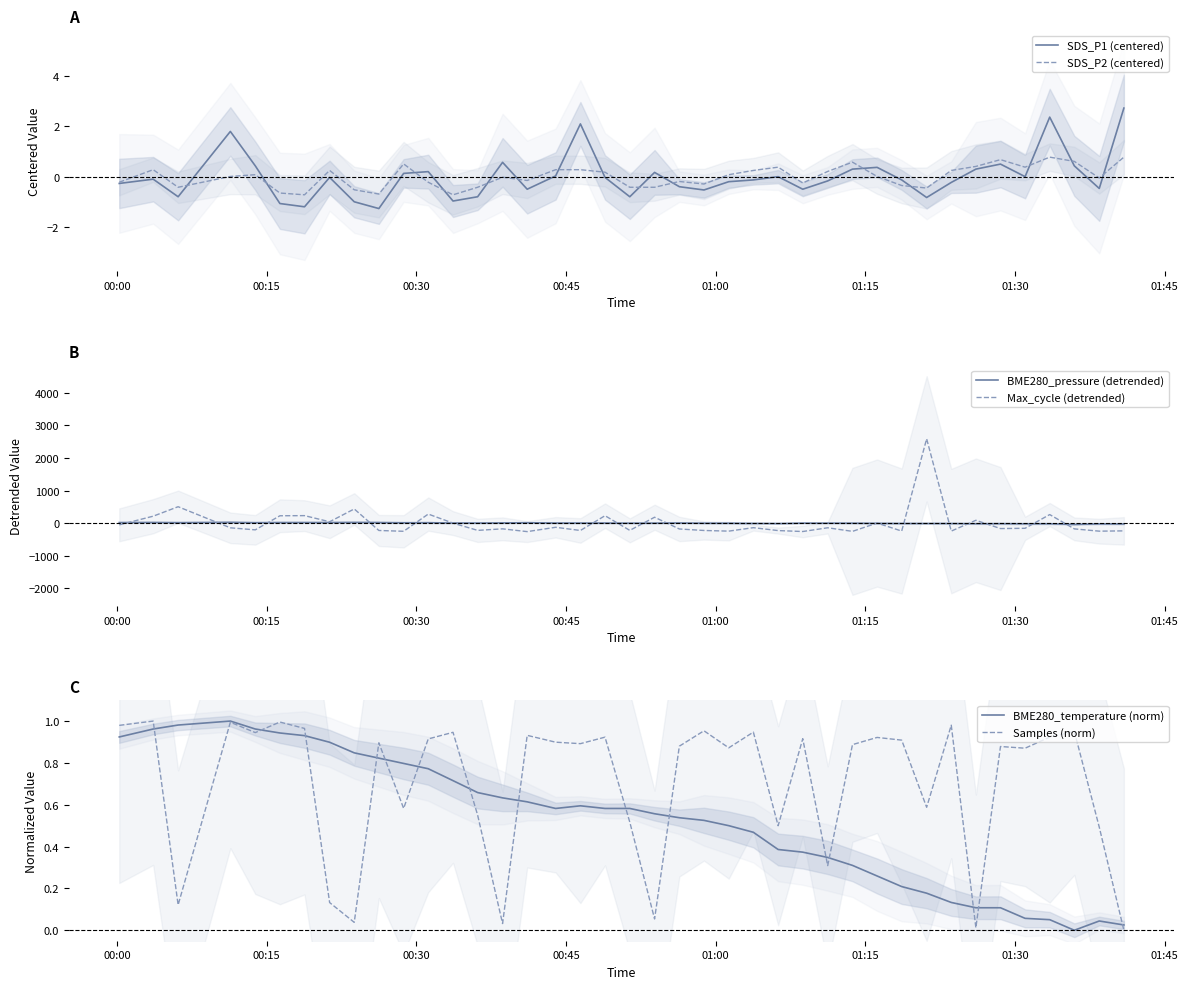

What is the highest value of the SDS_P1 (centered) series?

2.7